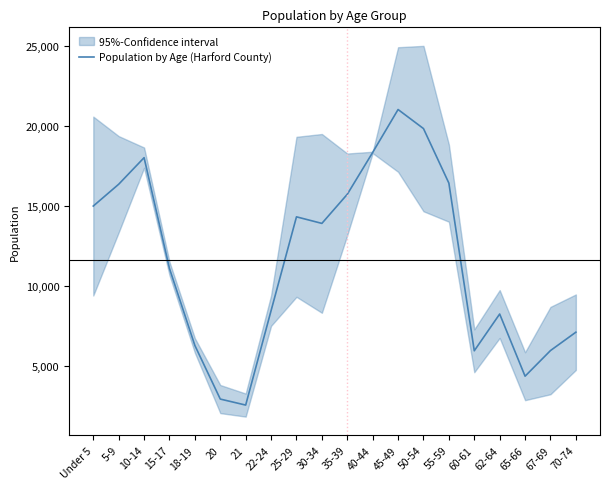

Between 10-14 and 25-29, which is larger?

10-14